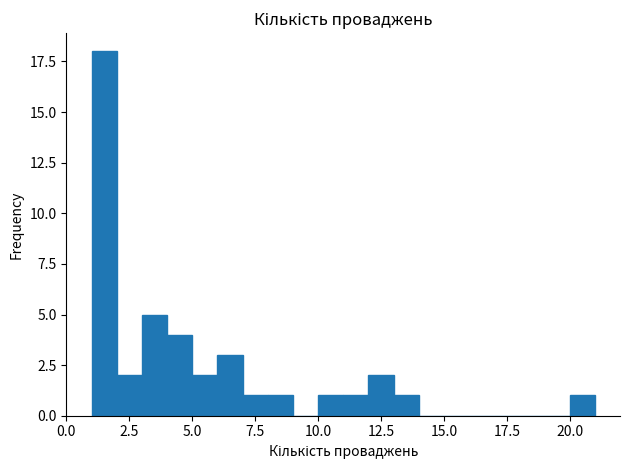

Around what value on the x-axis is the tallest bar? Give the approximate position of its centre, as read against the axis.

1.5